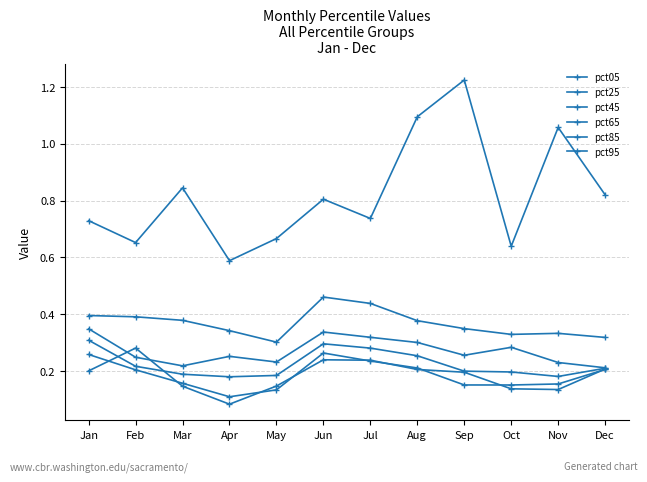

List the labels in order of pct05 value, largest first.

Feb, Jun, Jul, Dec, Aug, Jan, Sep, May, Mar, Oct, Nov, Apr